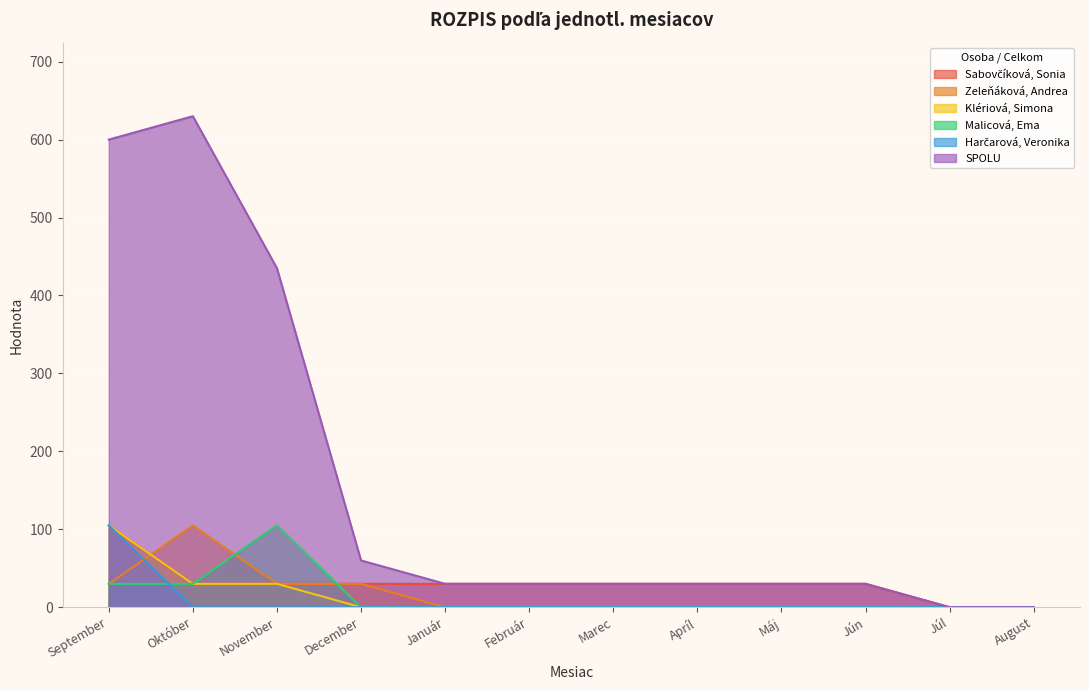

Does the chart display data point markers on the line(s)?

No